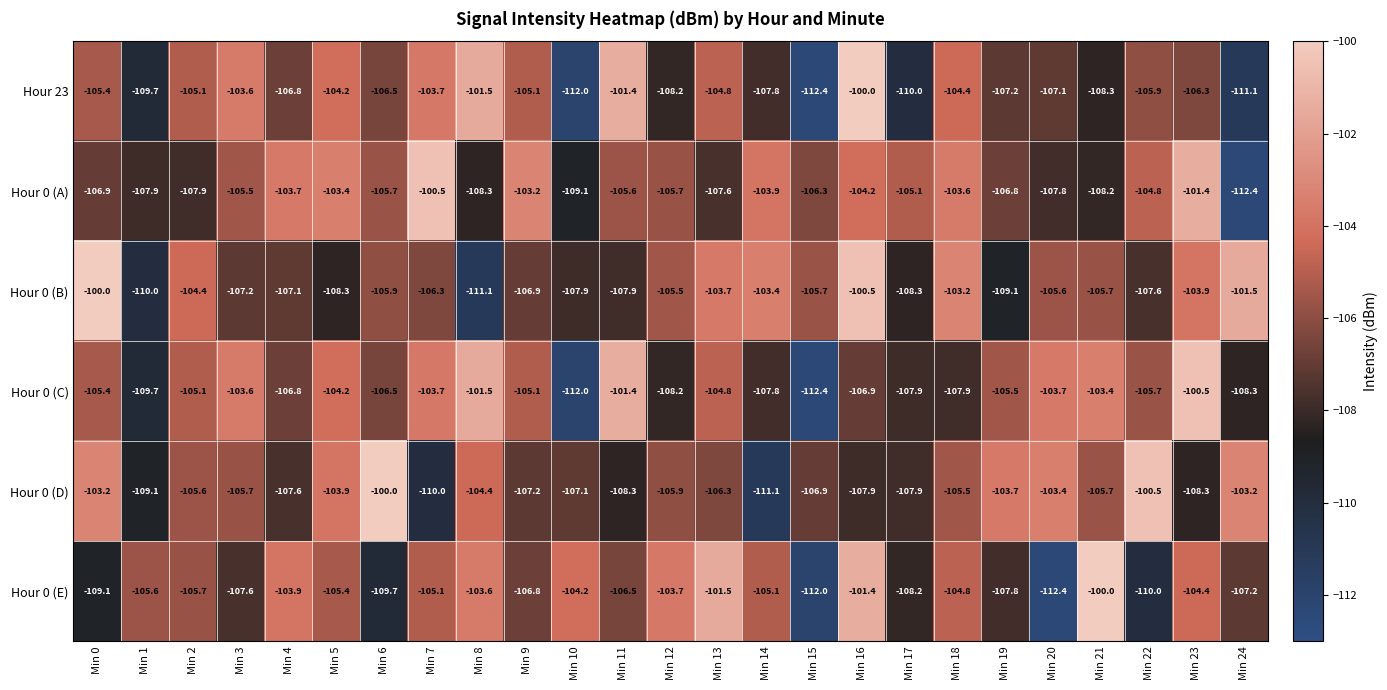

Rank the series at Min 23 from lowest to highest value.

Hour 0 (D), Hour 23, Hour 0 (E), Hour 0 (B), Hour 0 (A), Hour 0 (C)